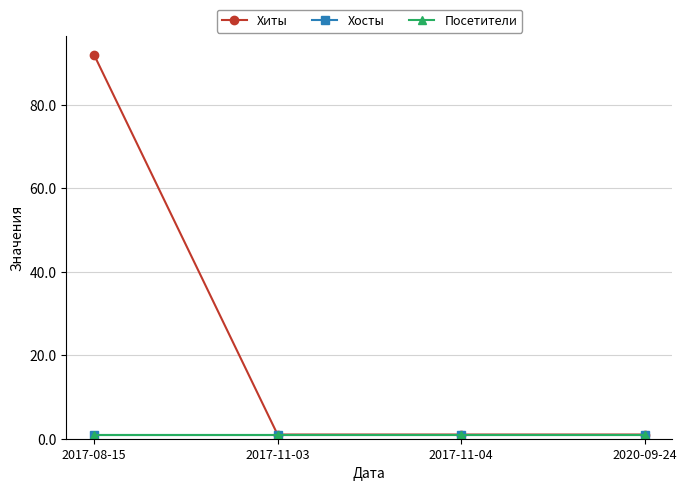

Is this an area chart (filled region under the line)?

No